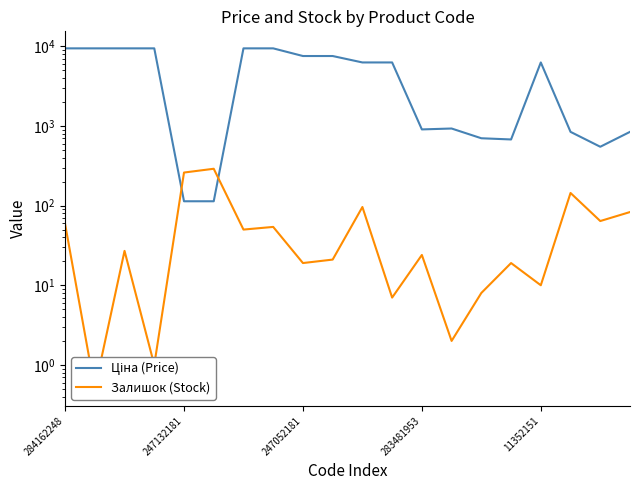

In Ціна (Price), how many points are higher than both neighbors (excluding endpoints)?

2